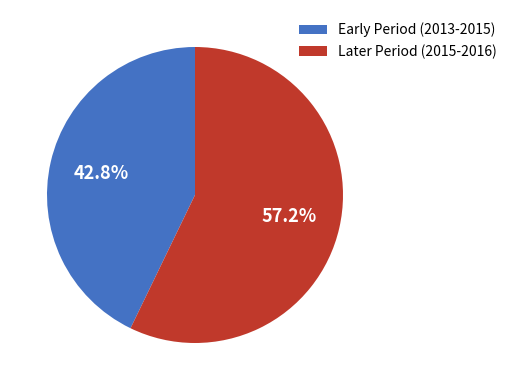

Which category accounts for the majority?

Later Period (2015-2016)